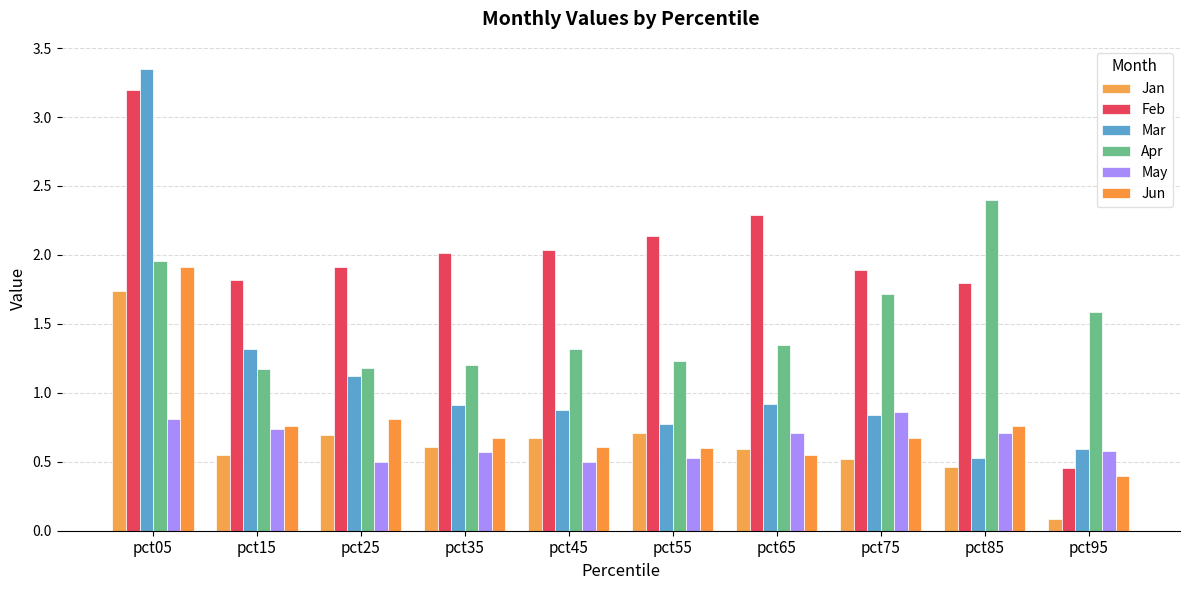

What is the average value of the Mar series?

1.1